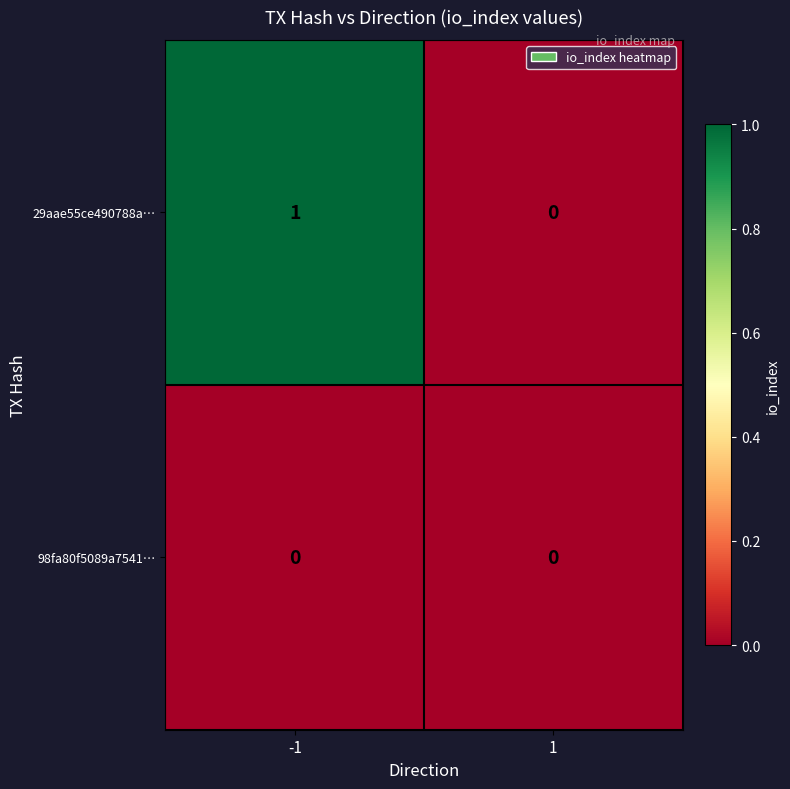

List the series in order of their peak value, lowest first.

98fa80f5089a7541…, 29aae55ce490788a…